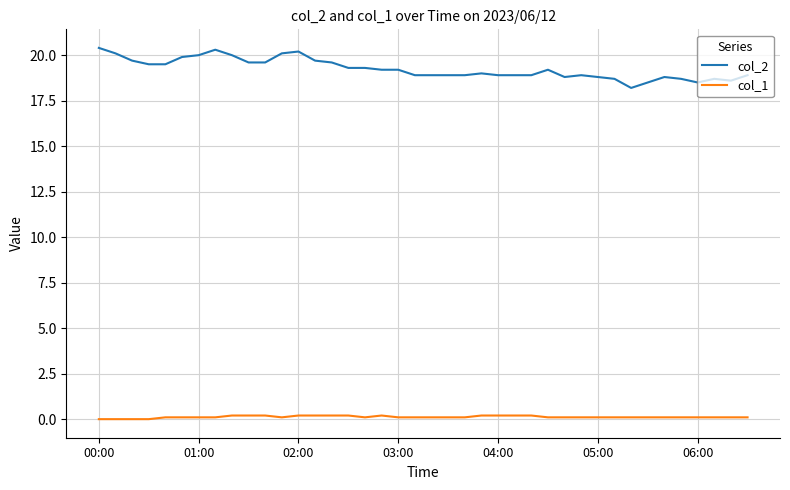

Does the chart display data point markers on the line(s)?

No